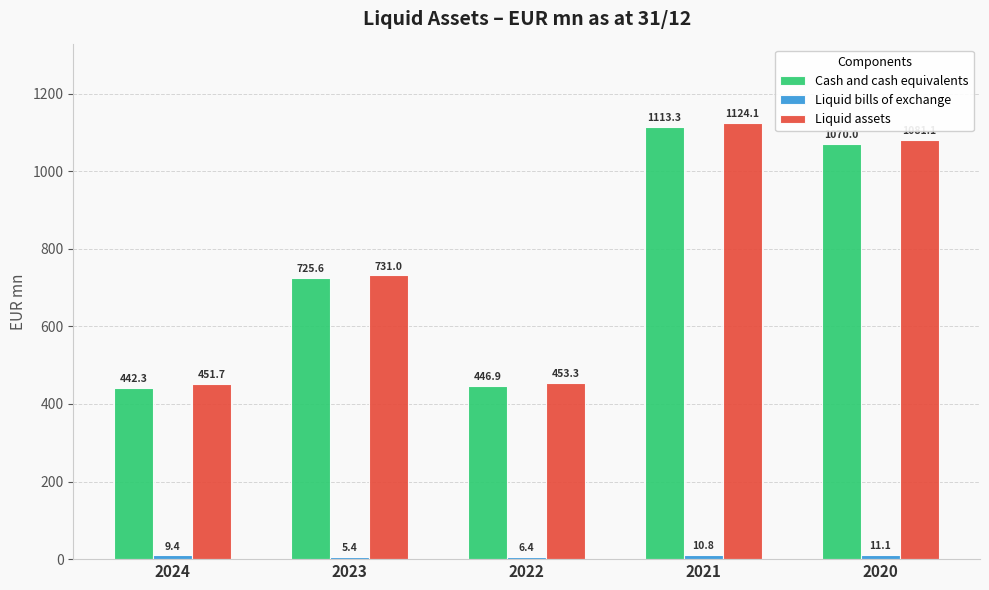

The value of Cash and cash equivalents at 2022 is 776.1. True or false?

False